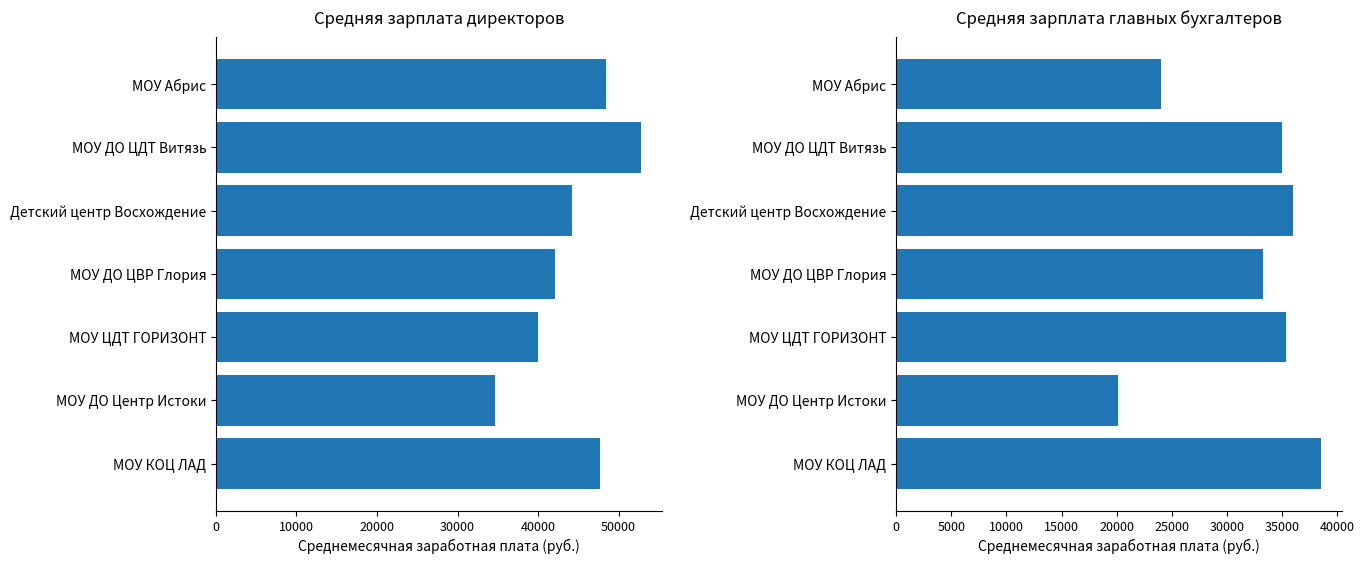

Reading left to right, what are all the values shown in this chart?

Директор: 48500.0	52785.8	44187.8	42166.0	40000.0	34650.2	47671.6
Главный бухгалтер: 24000.0	34980.7	35958.3	33252.2	35368.6	20115.4	38506.7